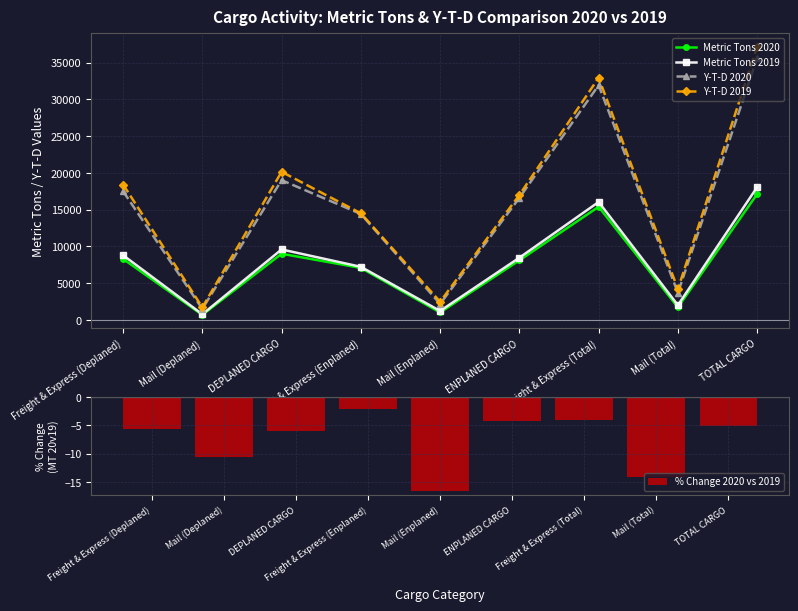

What is the label of the 9th bar from the right?

Freight & Express (Deplaned)